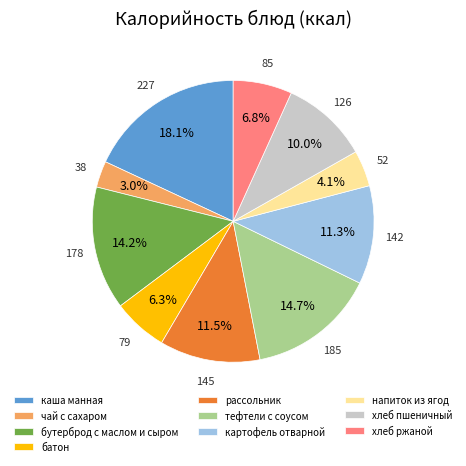

Do тефтели с соусом and бутерброд с маслом и сыром together represent more than half of the pie?

No